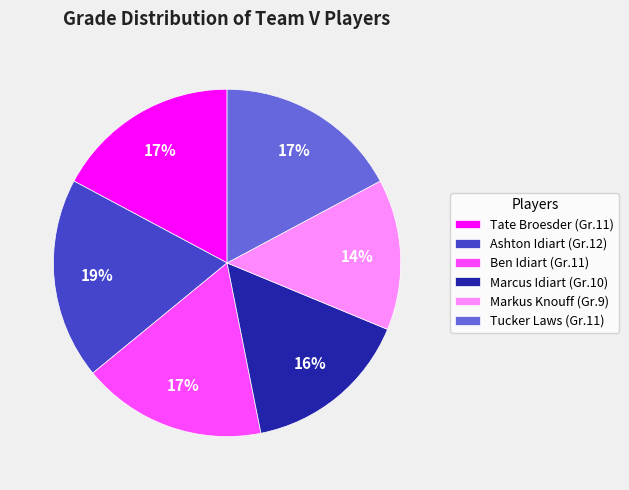

What is the smallest slice in the pie chart?

Markus Knouff